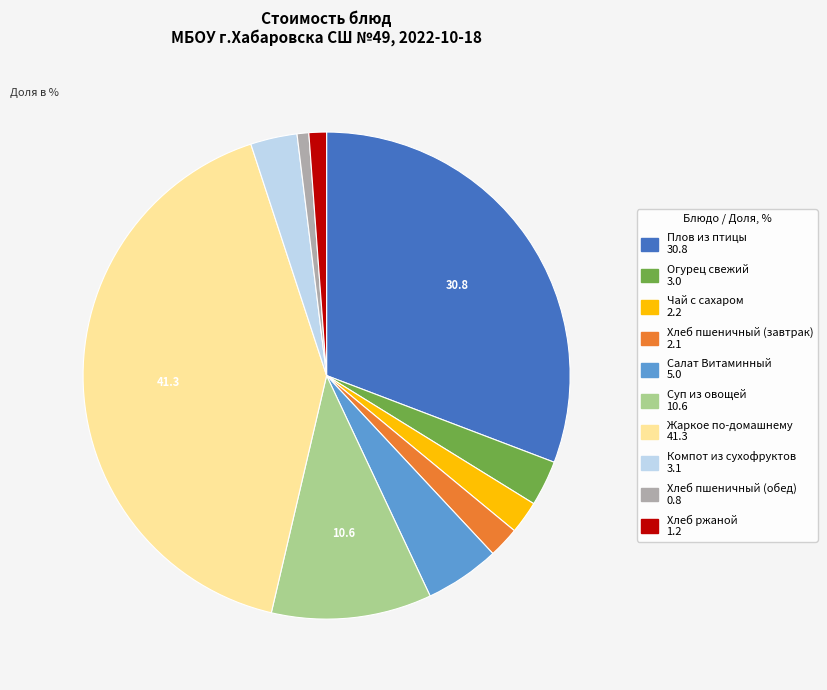

How many slices are in this pie chart?

10